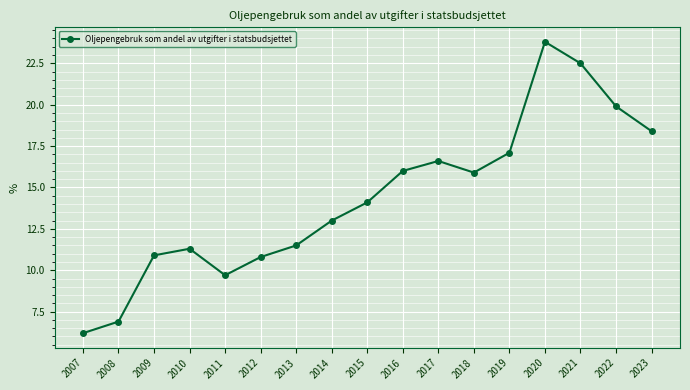

The chart shows a value of 7.4 at 2023. True or false?

False